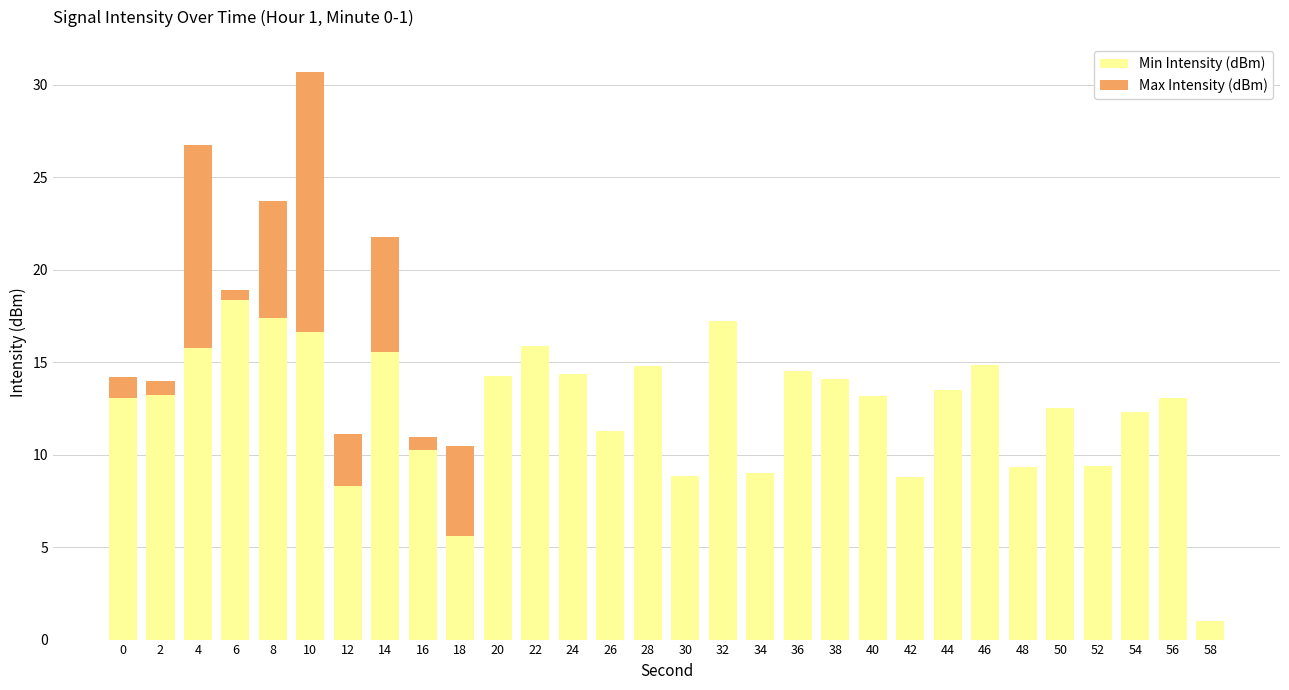

At which category is the sum across all series the highest?

10